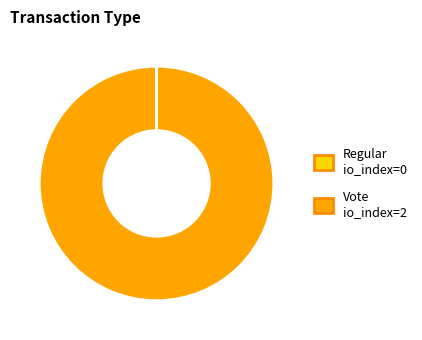

Is it true that Vote is 100% of the pie?

True